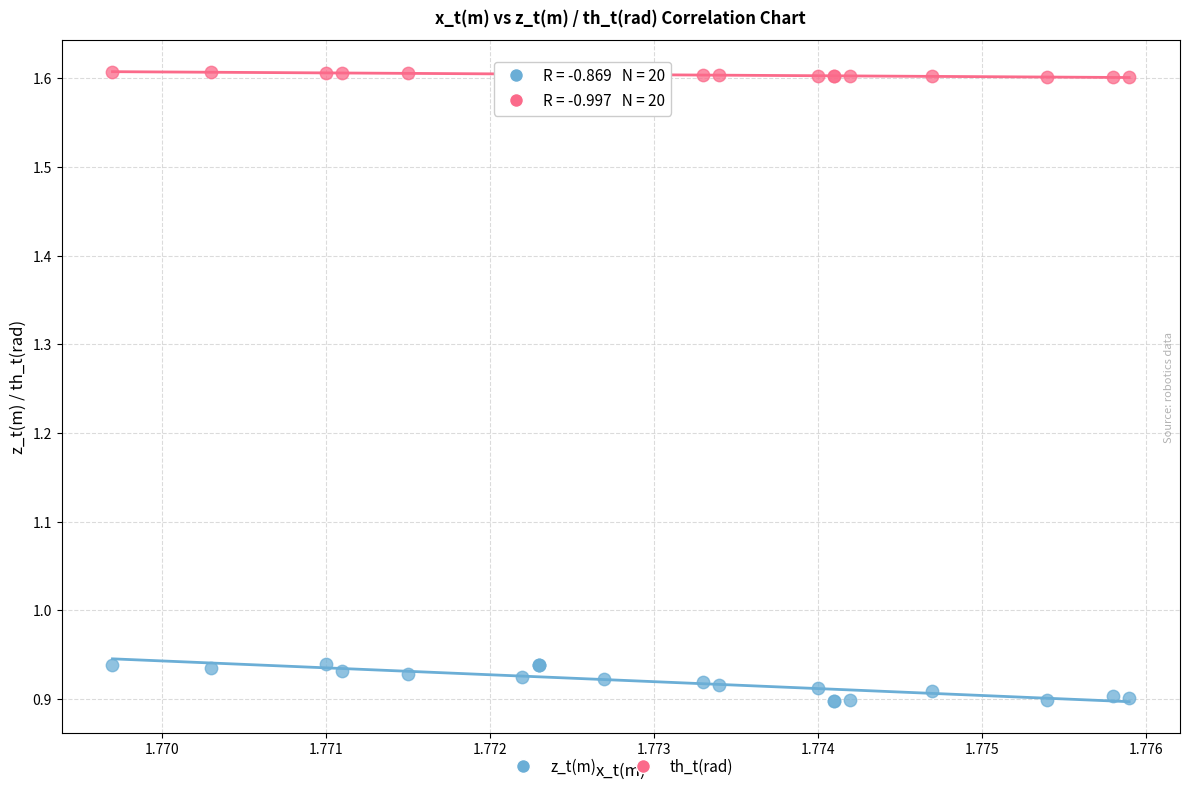

What are all the series names shown in the legend?

z_t(m), th_t(rad)